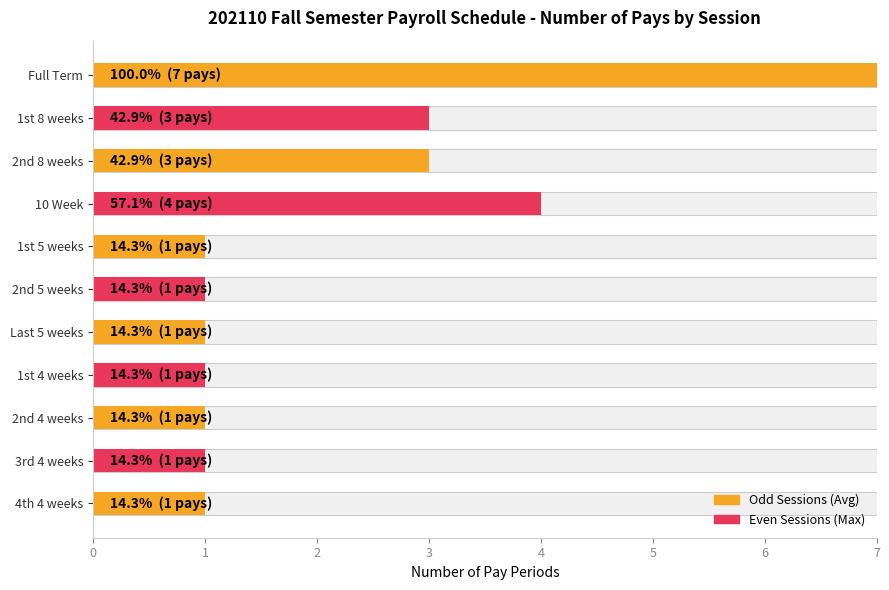

The chart shows a value of 0 at 1st 4 weeks. True or false?

False